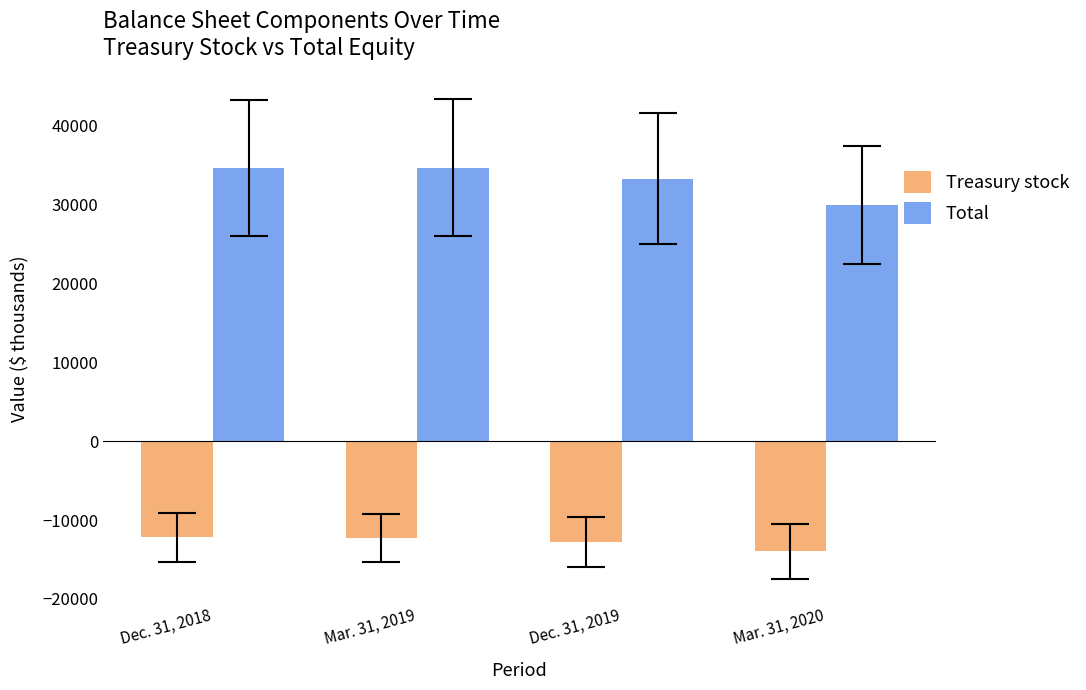

True or false: Total has a value of 33245 at Dec. 31, 2019.

True